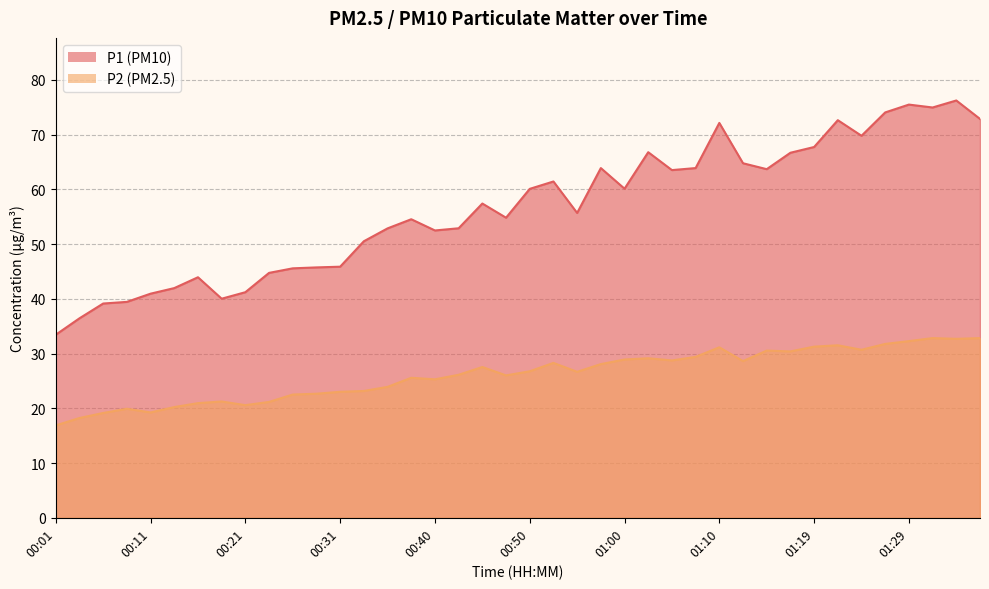

What position from the right is 01:34?

2